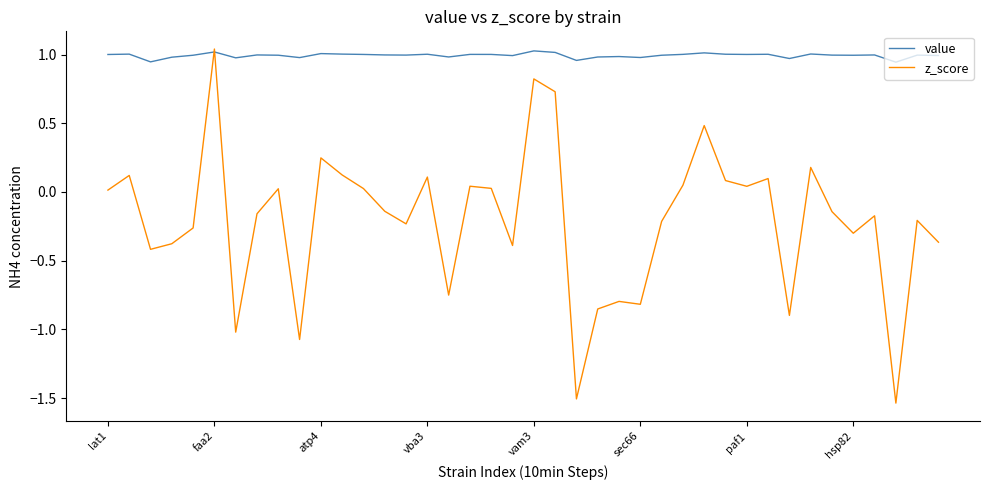

Which series has the widest spread of values?

z_score